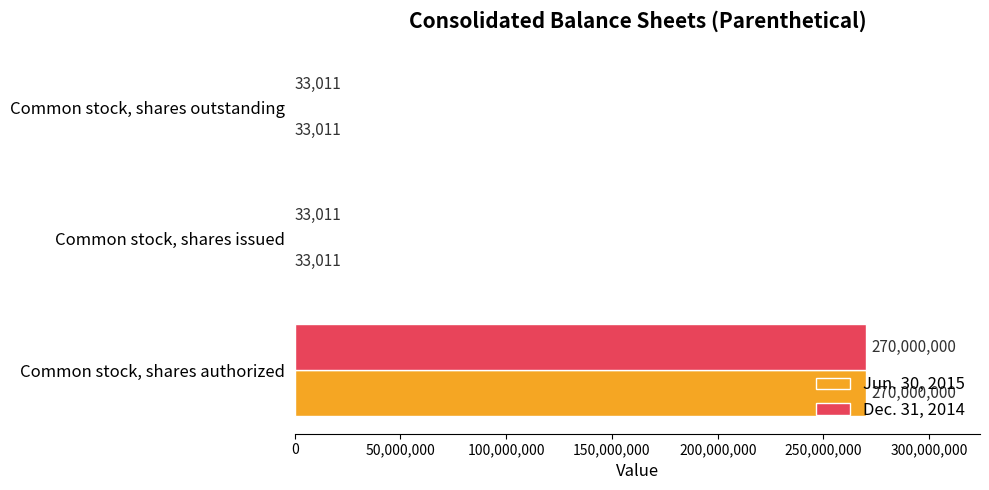

What is the total value across all series at Common stock, shares outstanding?

66022